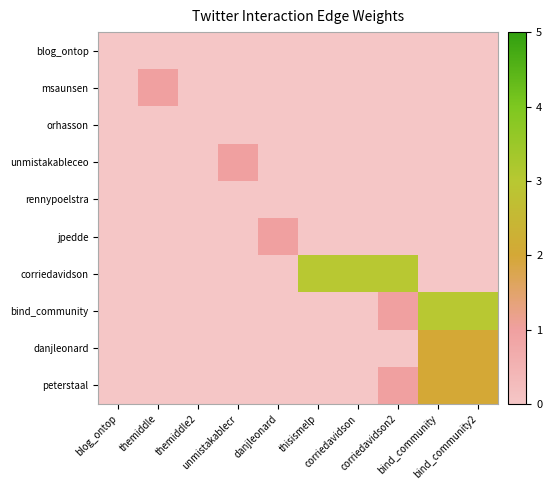

Reading left to right, what are all the values shown in this chart?

blog_ontop: blog_ontop=0	themiddle=0	themiddle2=0	unmistakablecr=0	danjleonard=0	thisismelp=0	corriedavidson=0	corriedavidson2=0	bind_community=0	bind_community2=0
msaunsen: blog_ontop=0	themiddle=1	themiddle2=0	unmistakablecr=0	danjleonard=0	thisismelp=0	corriedavidson=0	corriedavidson2=0	bind_community=0	bind_community2=0
orhasson: blog_ontop=0	themiddle=0	themiddle2=0	unmistakablecr=0	danjleonard=0	thisismelp=0	corriedavidson=0	corriedavidson2=0	bind_community=0	bind_community2=0
unmistakableceo: blog_ontop=0	themiddle=0	themiddle2=0	unmistakablecr=1	danjleonard=0	thisismelp=0	corriedavidson=0	corriedavidson2=0	bind_community=0	bind_community2=0
rennypoelstra: blog_ontop=0	themiddle=0	themiddle2=0	unmistakablecr=0	danjleonard=0	thisismelp=0	corriedavidson=0	corriedavidson2=0	bind_community=0	bind_community2=0
jpedde: blog_ontop=0	themiddle=0	themiddle2=0	unmistakablecr=0	danjleonard=1	thisismelp=0	corriedavidson=0	corriedavidson2=0	bind_community=0	bind_community2=0
corriedavidson: blog_ontop=0	themiddle=0	themiddle2=0	unmistakablecr=0	danjleonard=0	thisismelp=3	corriedavidson=3	corriedavidson2=3	bind_community=0	bind_community2=0
bind_community: blog_ontop=0	themiddle=0	themiddle2=0	unmistakablecr=0	danjleonard=0	thisismelp=0	corriedavidson=0	corriedavidson2=1	bind_community=3	bind_community2=3
danjleonard: blog_ontop=0	themiddle=0	themiddle2=0	unmistakablecr=0	danjleonard=0	thisismelp=0	corriedavidson=0	corriedavidson2=0	bind_community=2	bind_community2=2
peterstaal: blog_ontop=0	themiddle=0	themiddle2=0	unmistakablecr=0	danjleonard=0	thisismelp=0	corriedavidson=0	corriedavidson2=1	bind_community=2	bind_community2=2